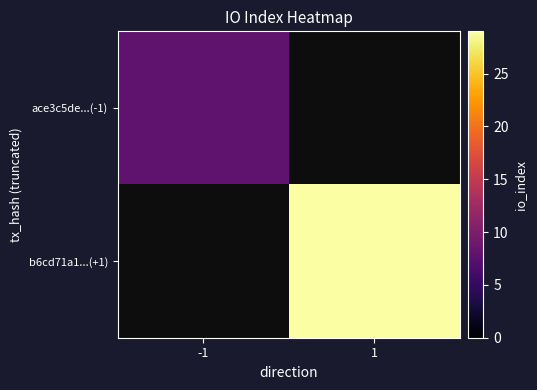

Between -1 and 1, which is larger?

1